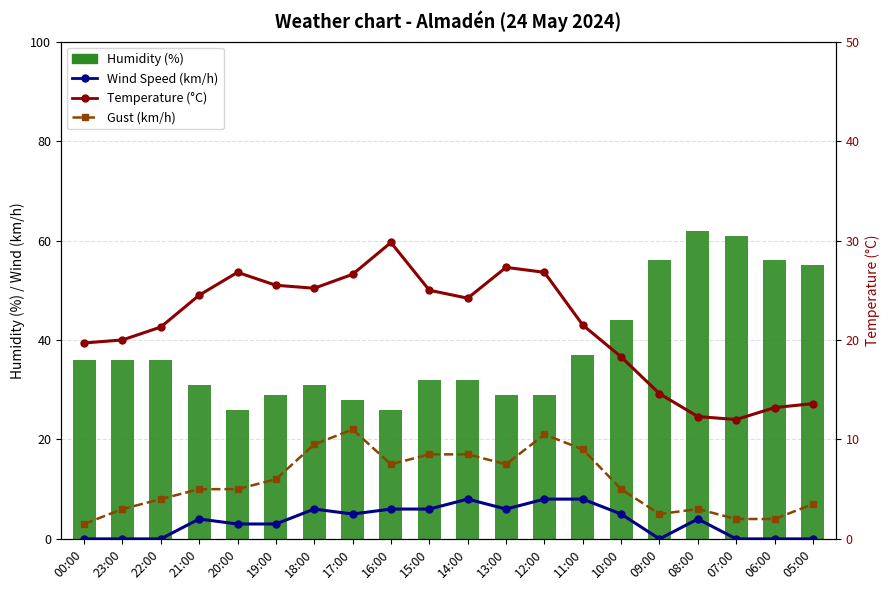

What is the sum of all Gust (km/h) values?

229.0